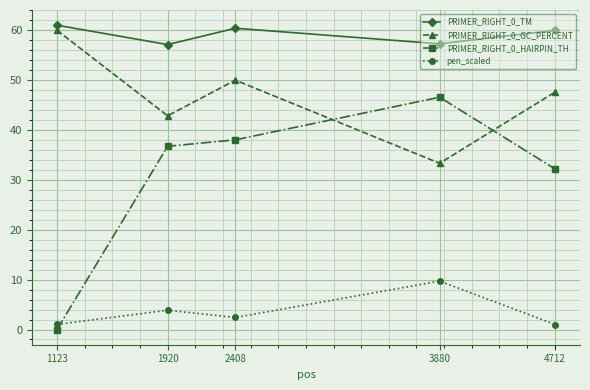

How many intersections are there between PRIMER_RIGHT_0_HAIRPIN_TH and pen_scaled?

1